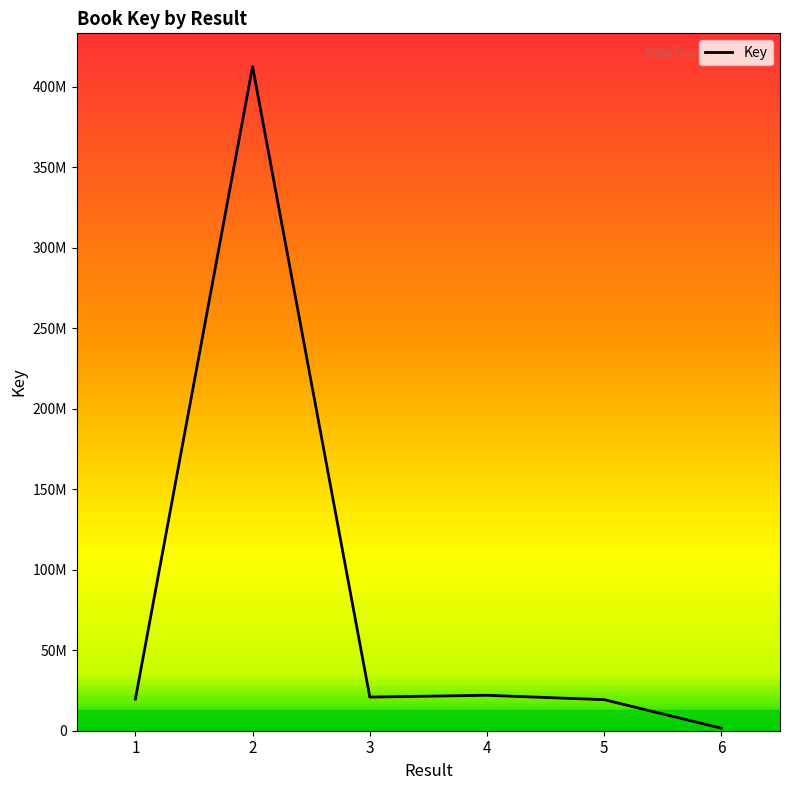

Approximately how many times larger is the value at 2 compared to 3?

19.8